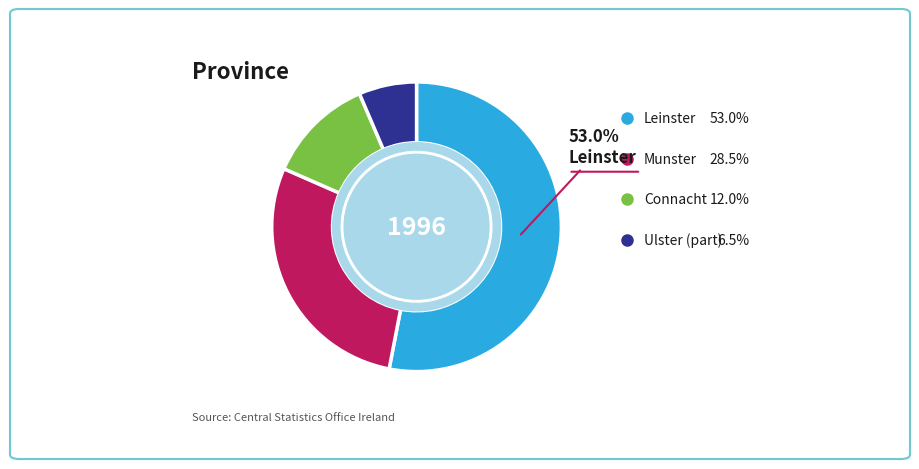

Is there a majority slice in this chart?

Yes